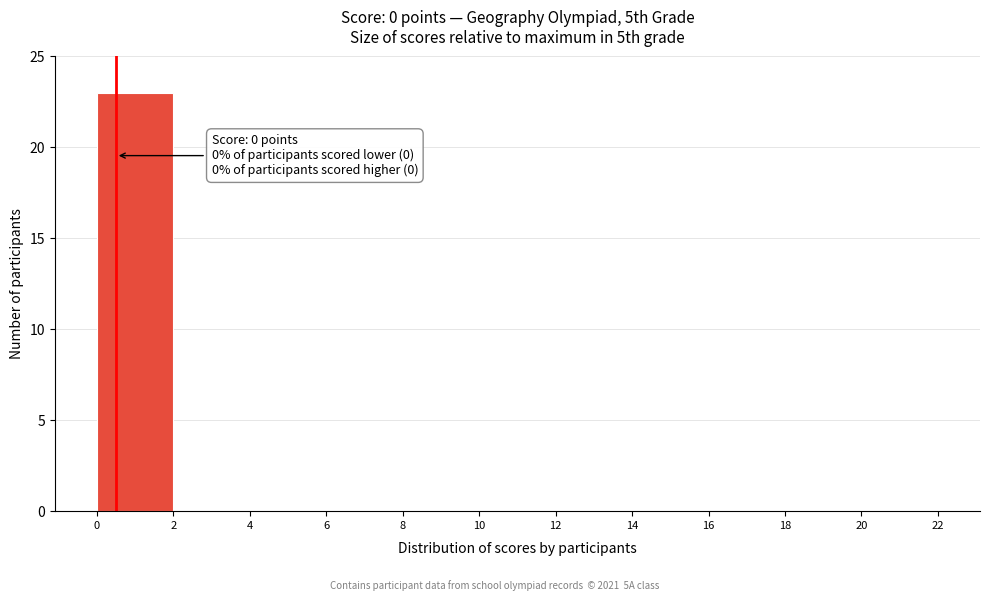

Which range on the x-axis has the tallest bar?

0 to 2